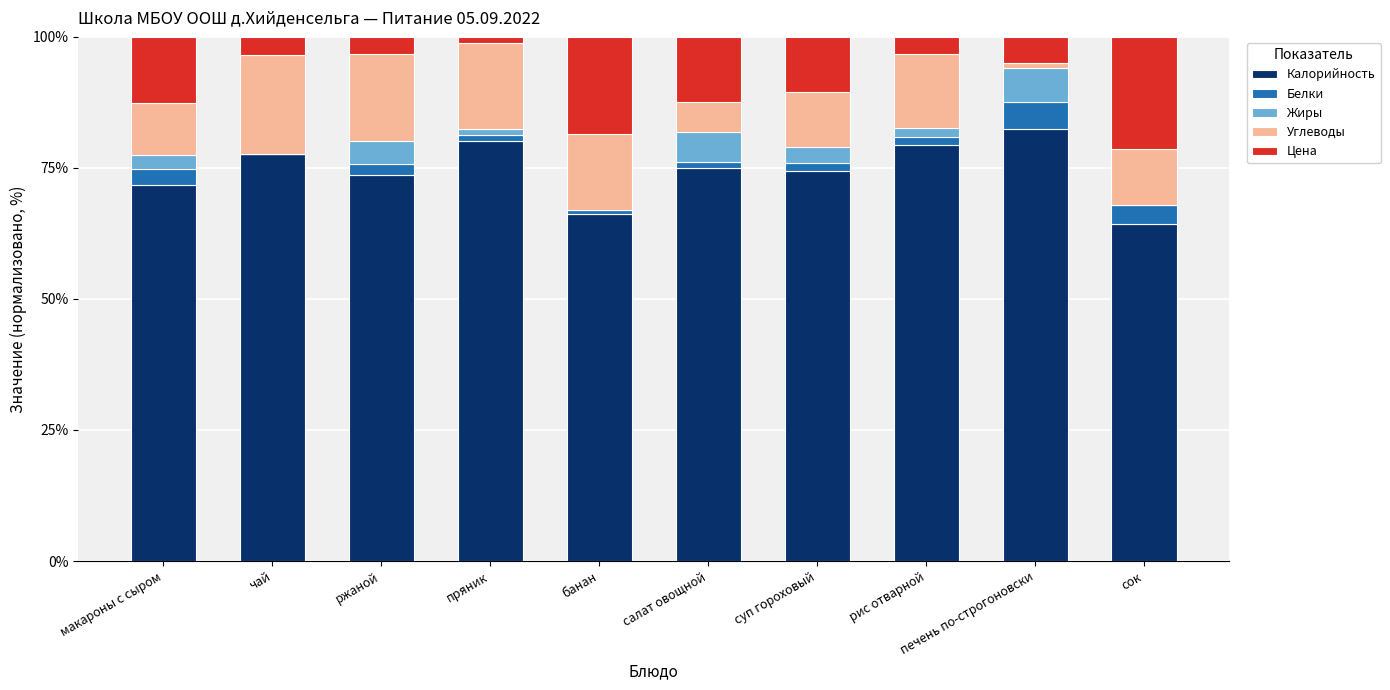

What is the total value across all series at ржаной?

100.0